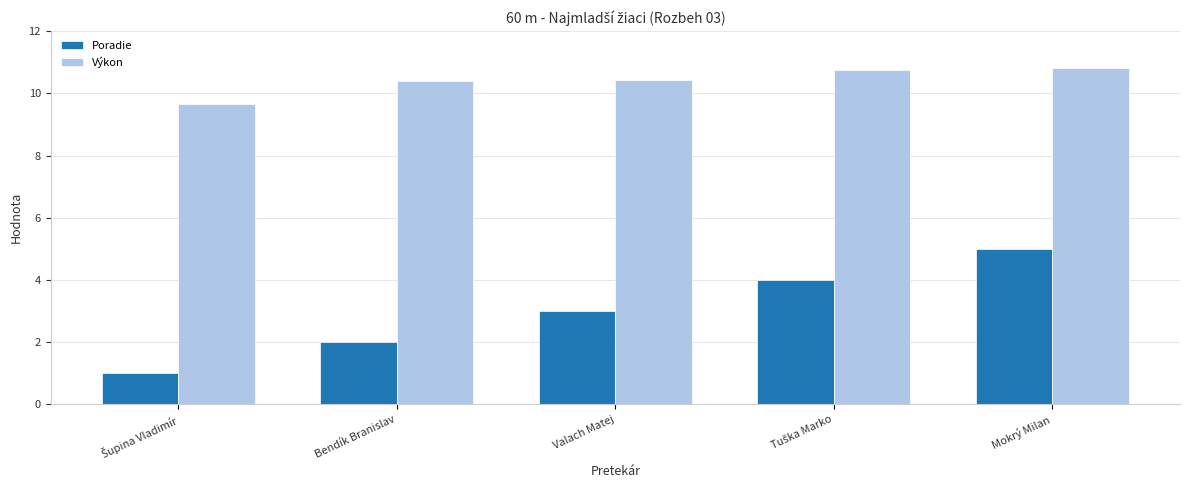

Which series has the largest total across all categories?

Výkon